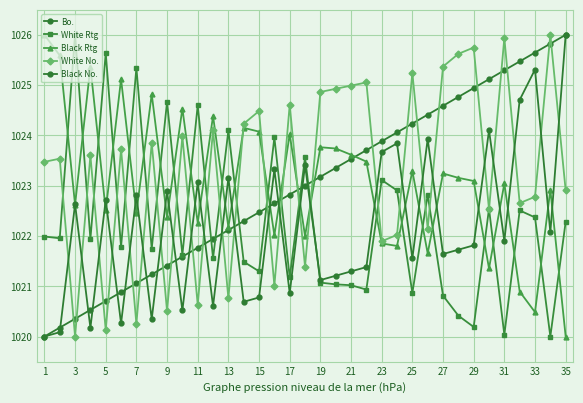

Which series has the widest spread of values?

Bo.